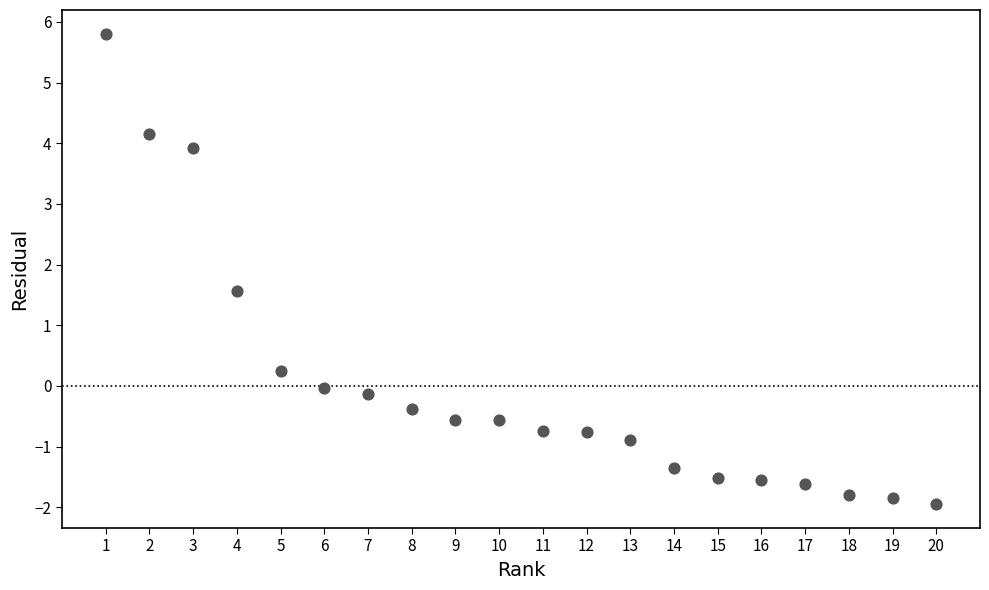

What Y value in the scatter plot is closest to 1?

1.6